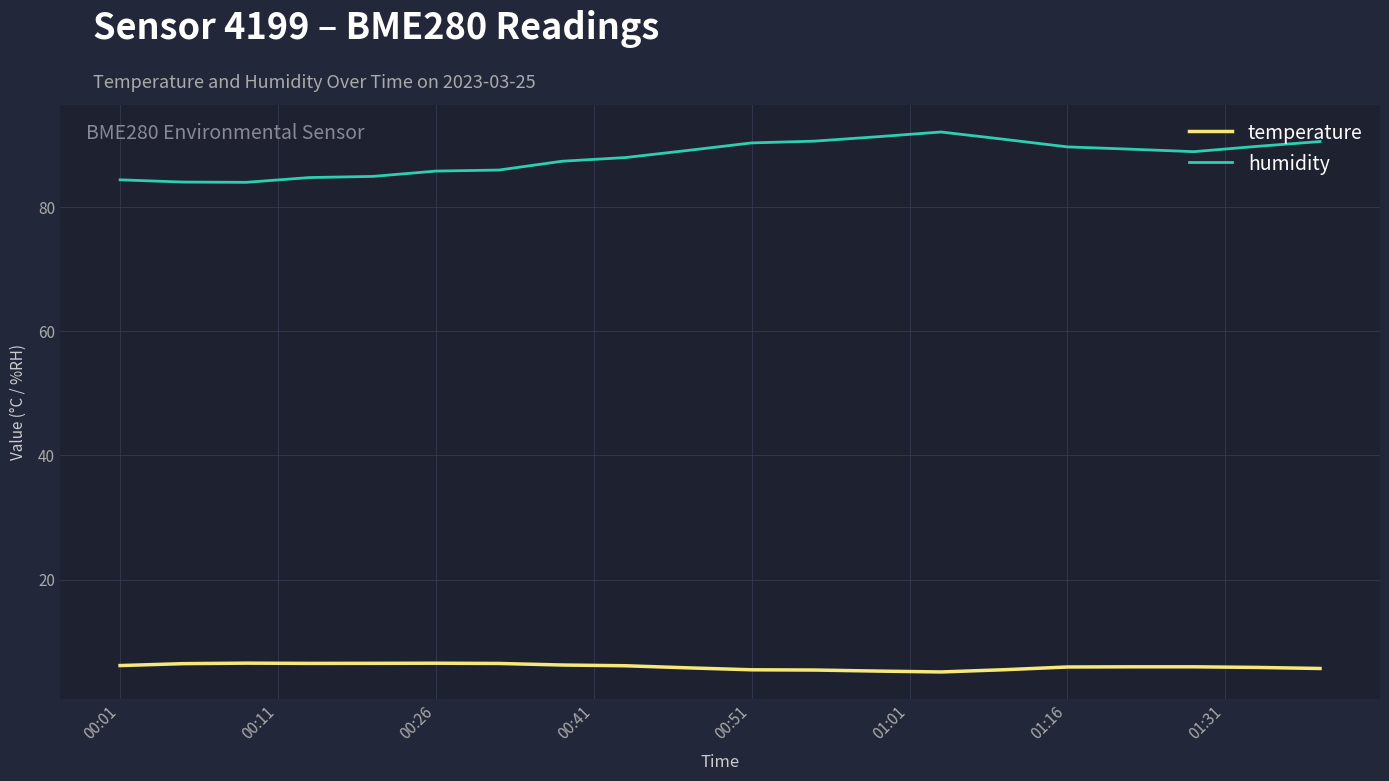

Which series has the widest spread of values?

humidity